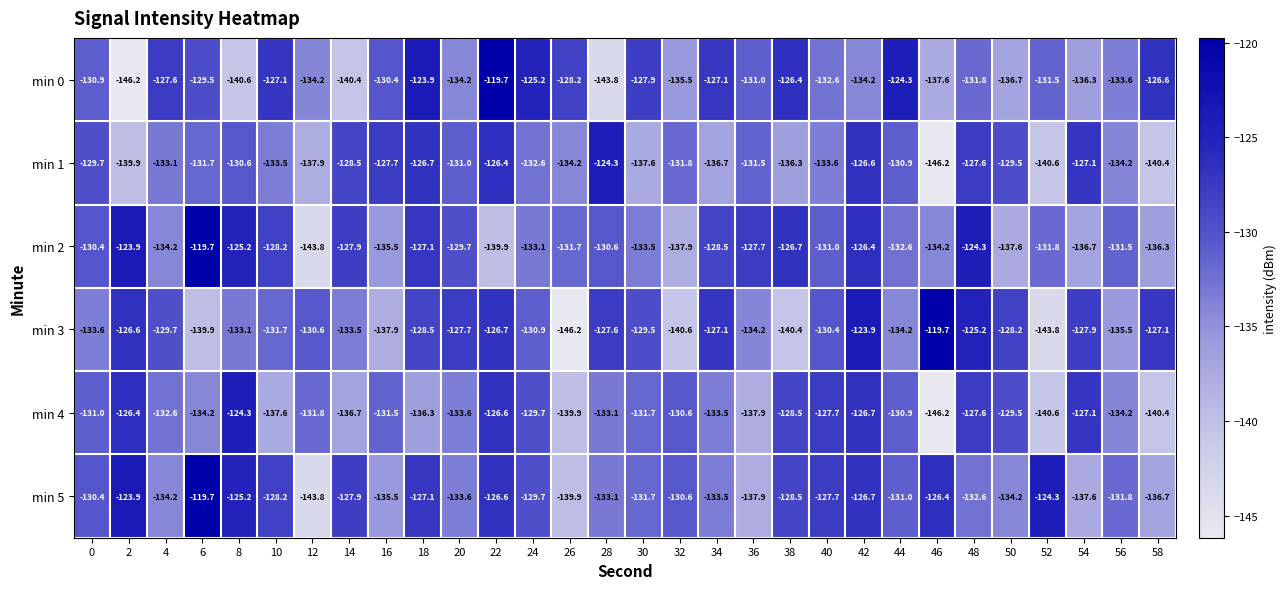

The min 2 series shows -45.3 at 2. True or false?

False